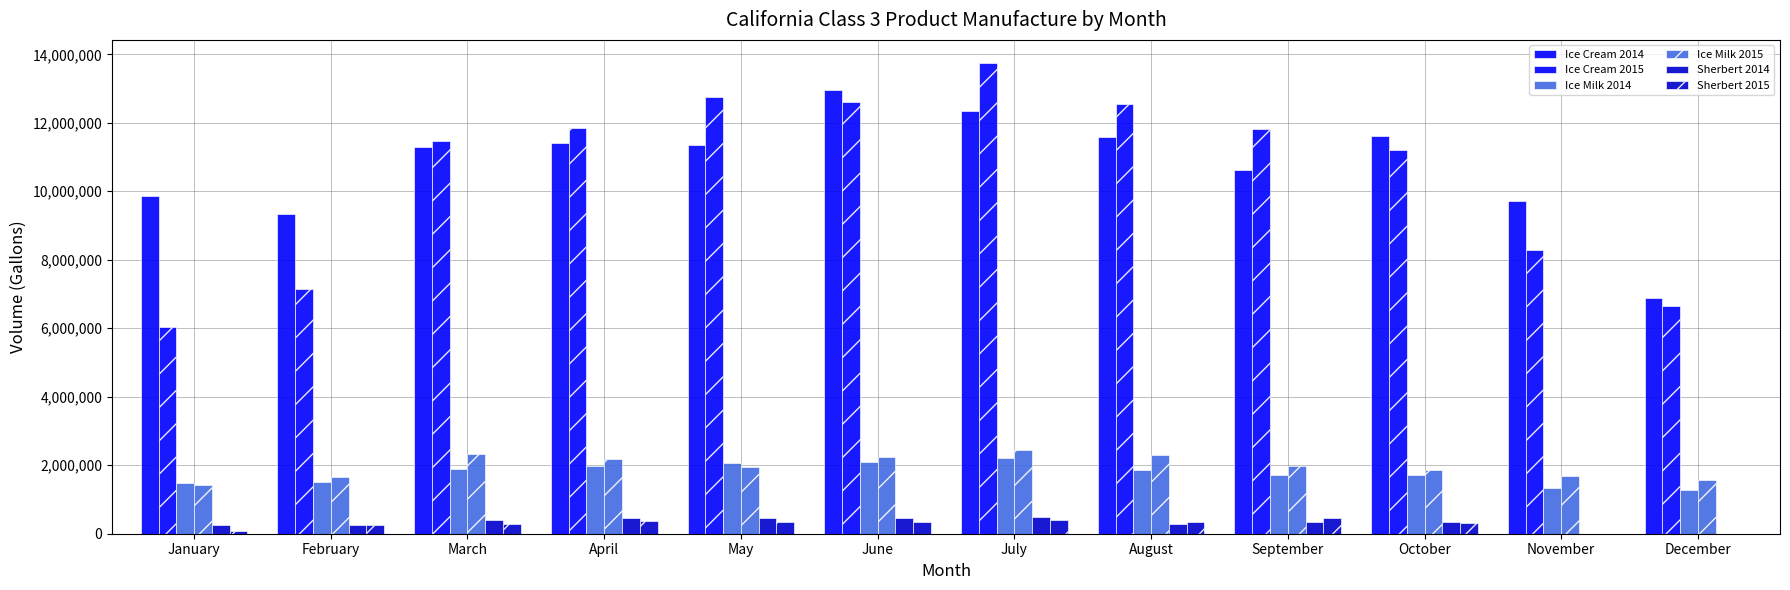

What is the value of the Ice Cream 2015 bar at the 2nd from the left?

7155646